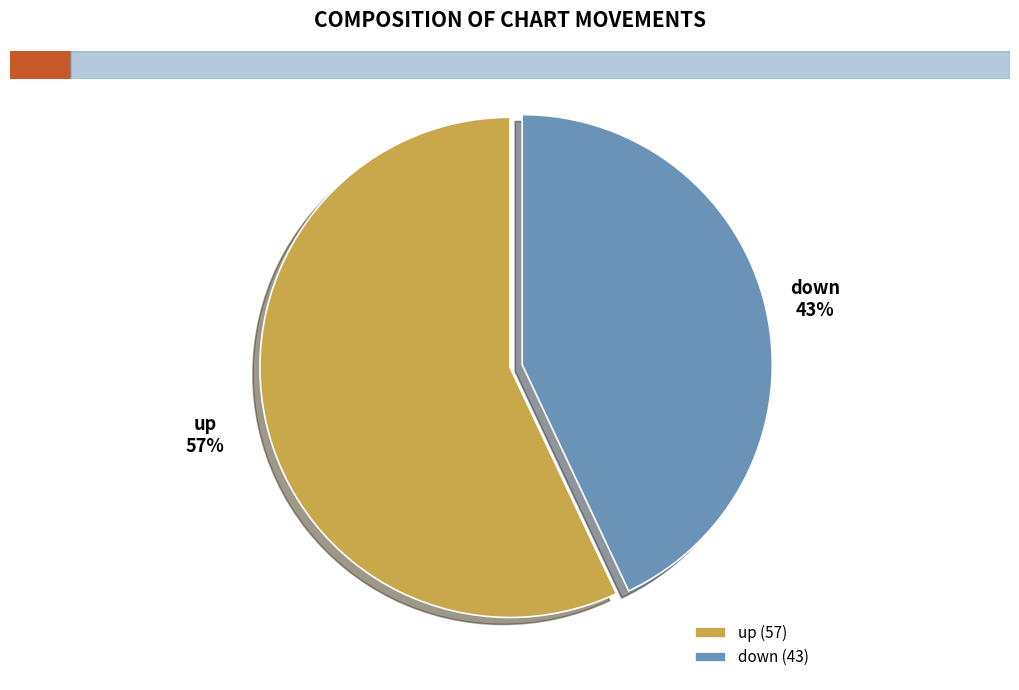

What is the largest slice in the pie chart?

up